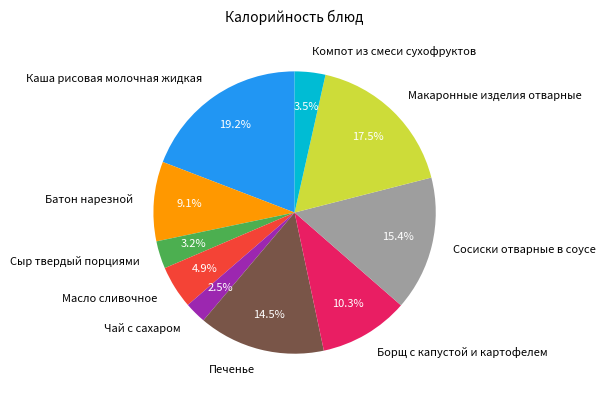

Between Печенье and Чай с сахаром, which is larger?

Печенье